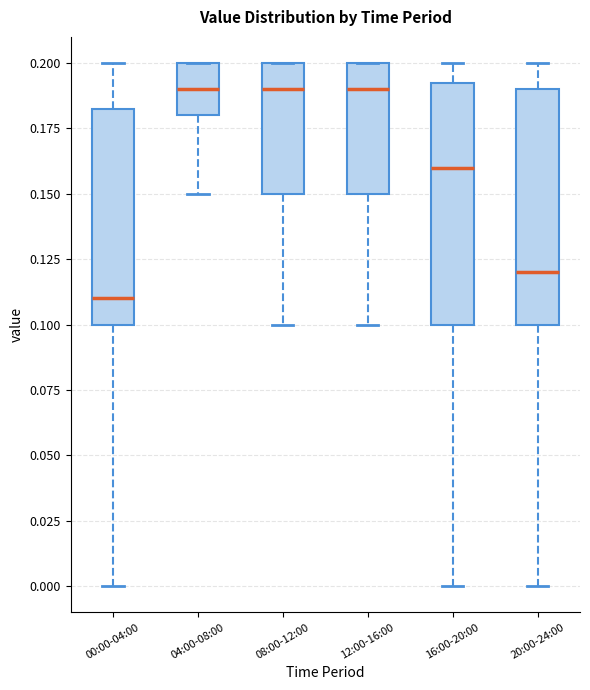

Reading left to right, read every box against the y-axis: the position of its median line, the range the box covers, and the ends of its whiskers. The values are not printed on the chart, so give them approximately, as read against the axis.

00:00-04:00: median 0.110, box 0.100 to 0.185, whiskers 0.000 to 0.200
04:00-08:00: median 0.190, box 0.180 to 0.200, whiskers 0.150 to 0.200
08:00-12:00: median 0.190, box 0.150 to 0.200, whiskers 0.100 to 0.200
12:00-16:00: median 0.190, box 0.150 to 0.200, whiskers 0.100 to 0.200
16:00-20:00: median 0.160, box 0.100 to 0.195, whiskers 0.000 to 0.200
20:00-24:00: median 0.120, box 0.100 to 0.190, whiskers 0.000 to 0.200